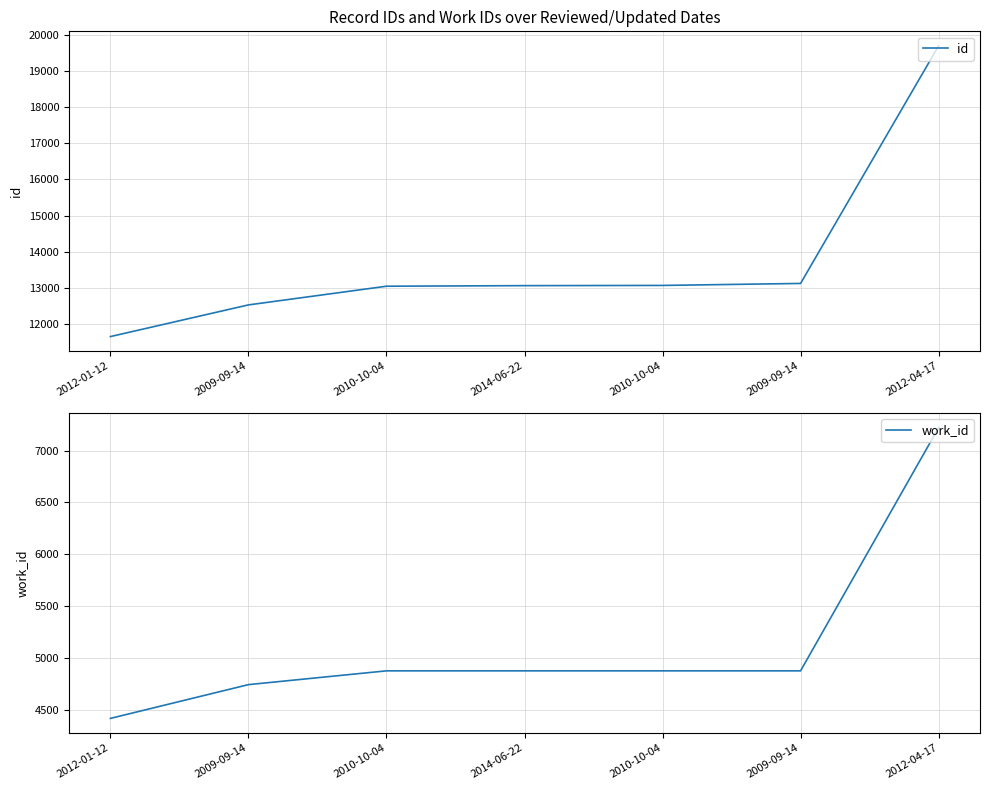

Reading left to right, transcribe all the data shown in this chart.

id: 2012-01-12=11651	2009-09-14=12527	2010-10-04=13044	2014-06-22=13060	2010-10-04=13066	2009-09-14=13121	2012-04-17=19695
work_id: 2012-01-12=4416	2009-09-14=4742	2010-10-04=4875	2014-06-22=4875	2010-10-04=4875	2009-09-14=4875	2012-04-17=7222